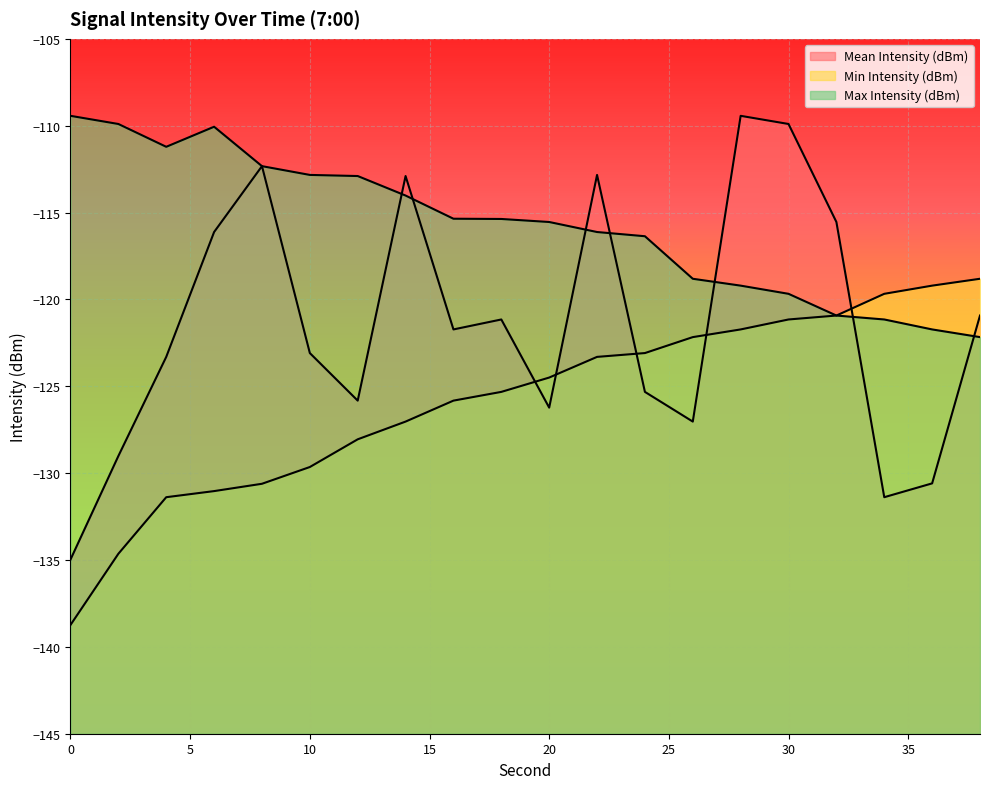

What is the value of the Mean Intensity (dBm) point at the 16th from the left?

-109.9